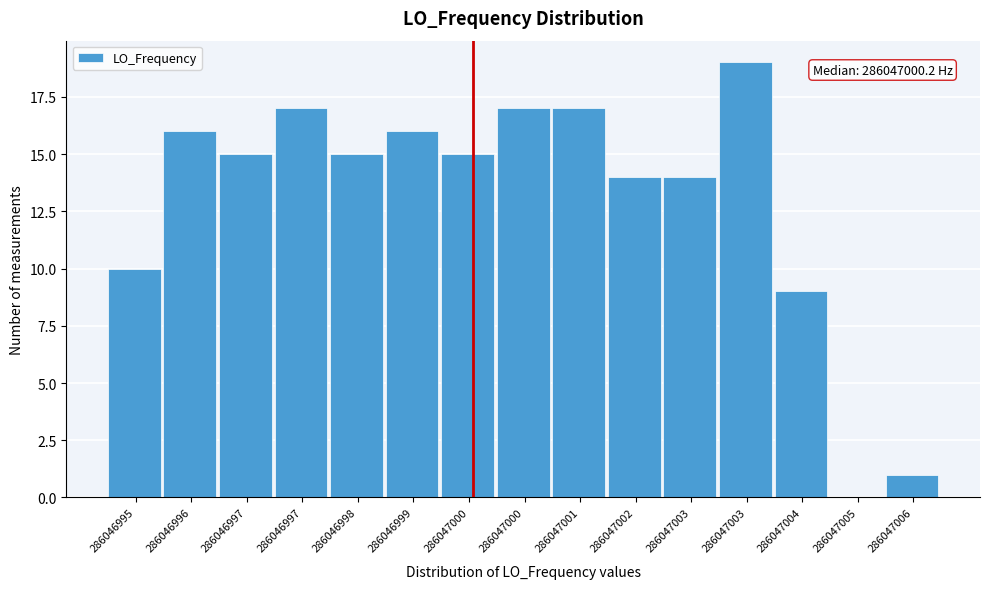

How many series are shown in this chart?

1